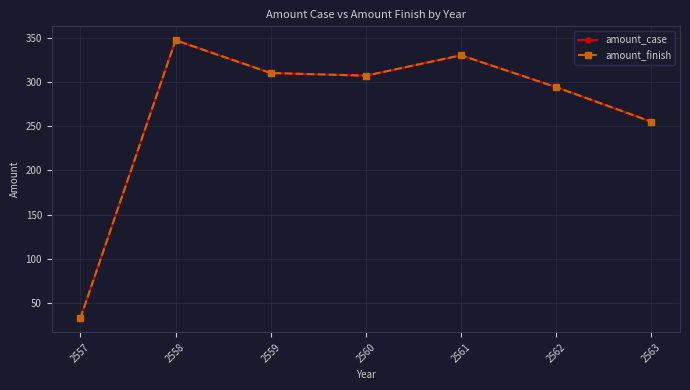

At which category is the sum across all series the highest?

2558